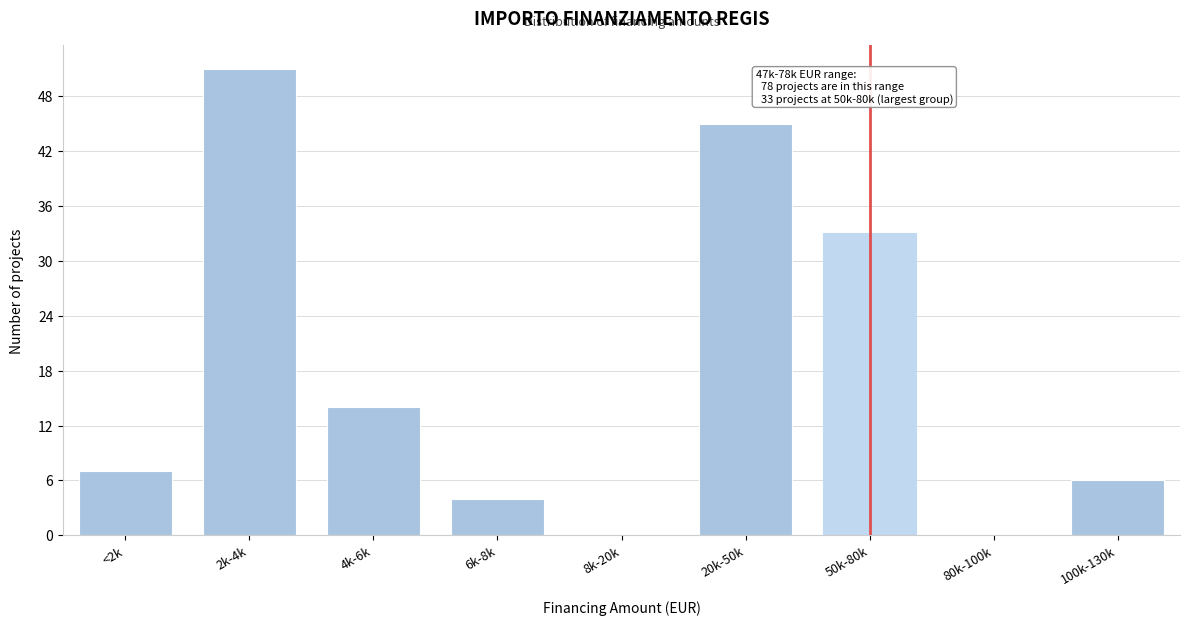

Reading left to right, extract all data points from this chart.

<2k=7	2k-4k=51	4k-6k=14	6k-8k=4	8k-20k=0	20k-50k=45	50k-80k=33	80k-100k=0	100k-130k=6